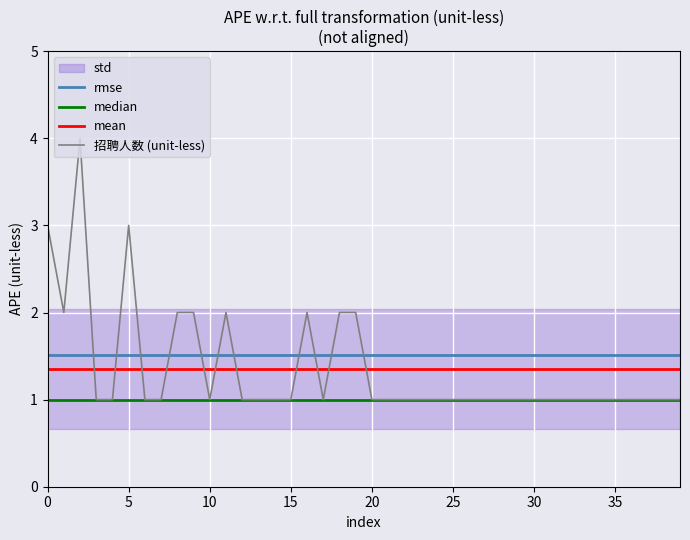

What is the maximum value for 招聘人数 (unit-less)?

4